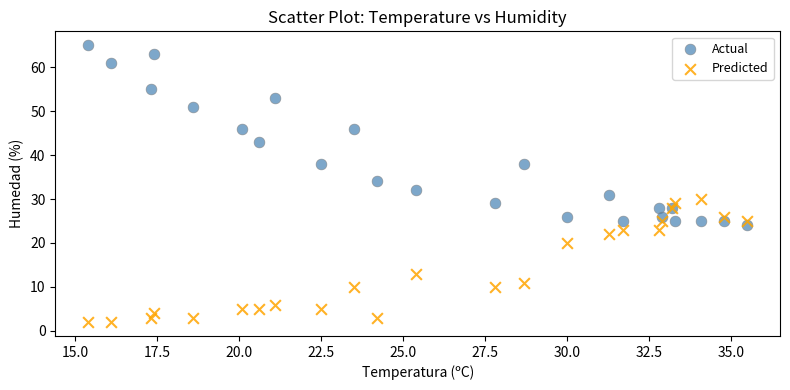

Which series reaches the minimum Y coordinate?

Predicted